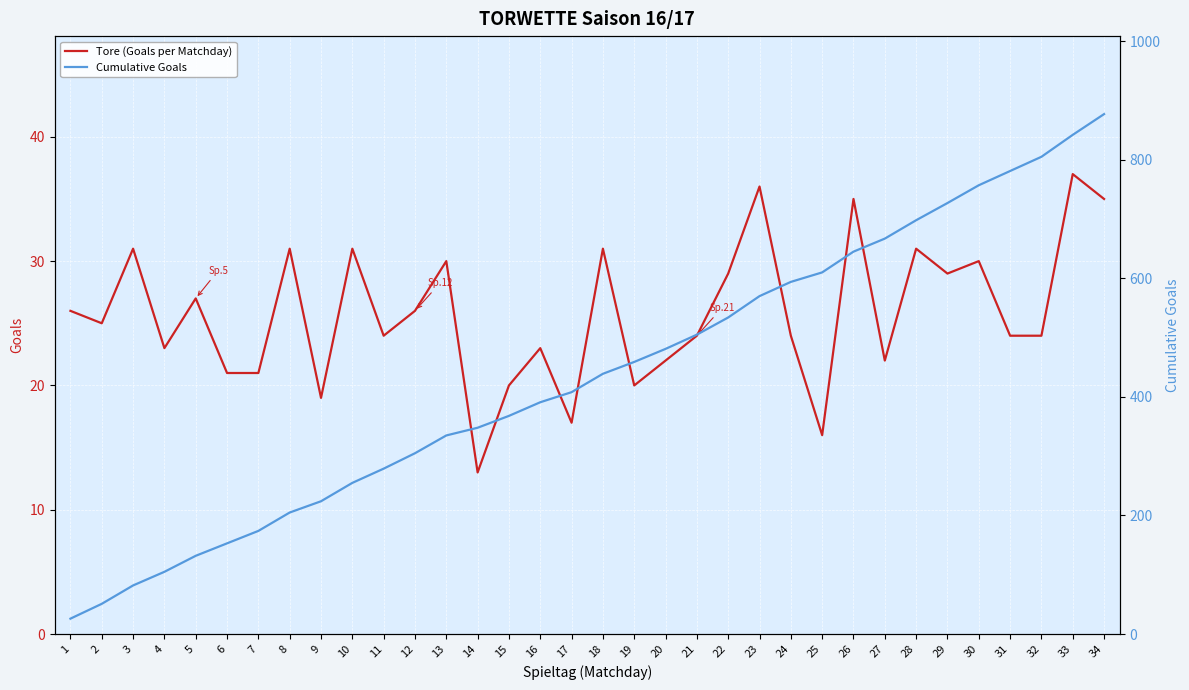

What is the greatest value displayed?

877